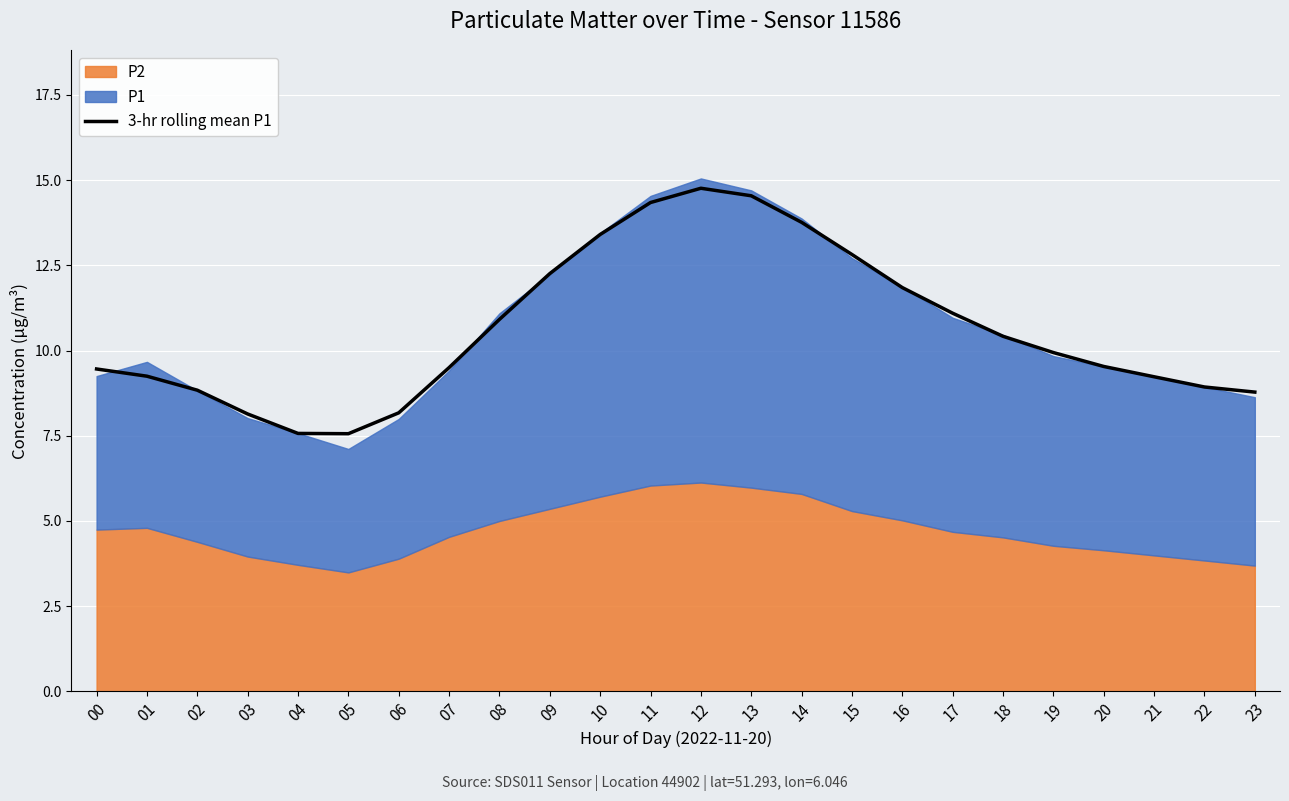

Count the number of values greater than 9.

17